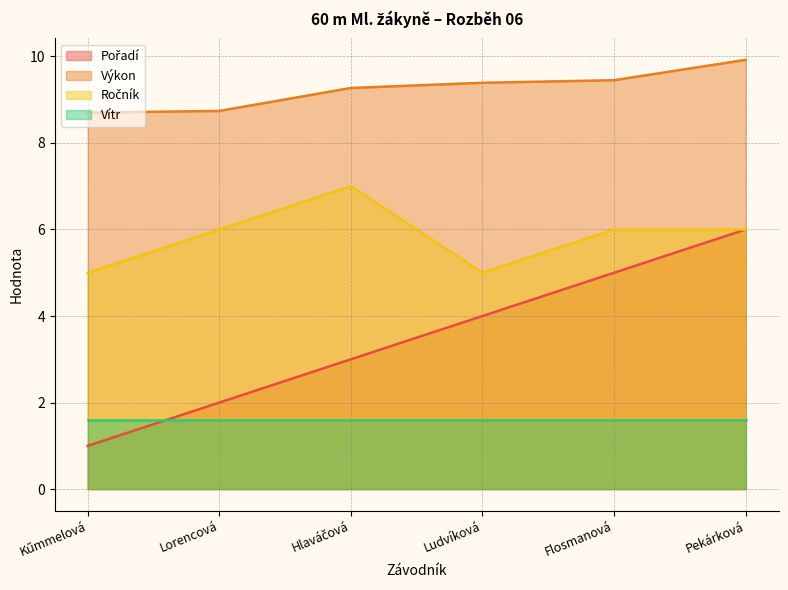

What is the highest value of the Vítr series?

1.6